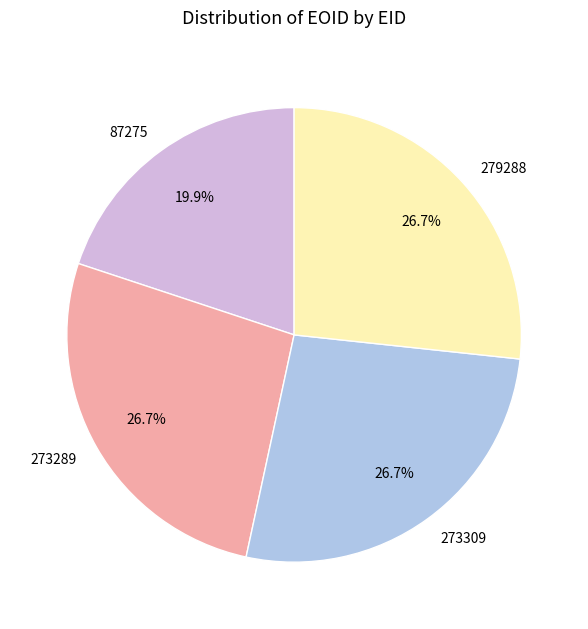

What percentage is the 279288 slice, to the nearest percent?

27%